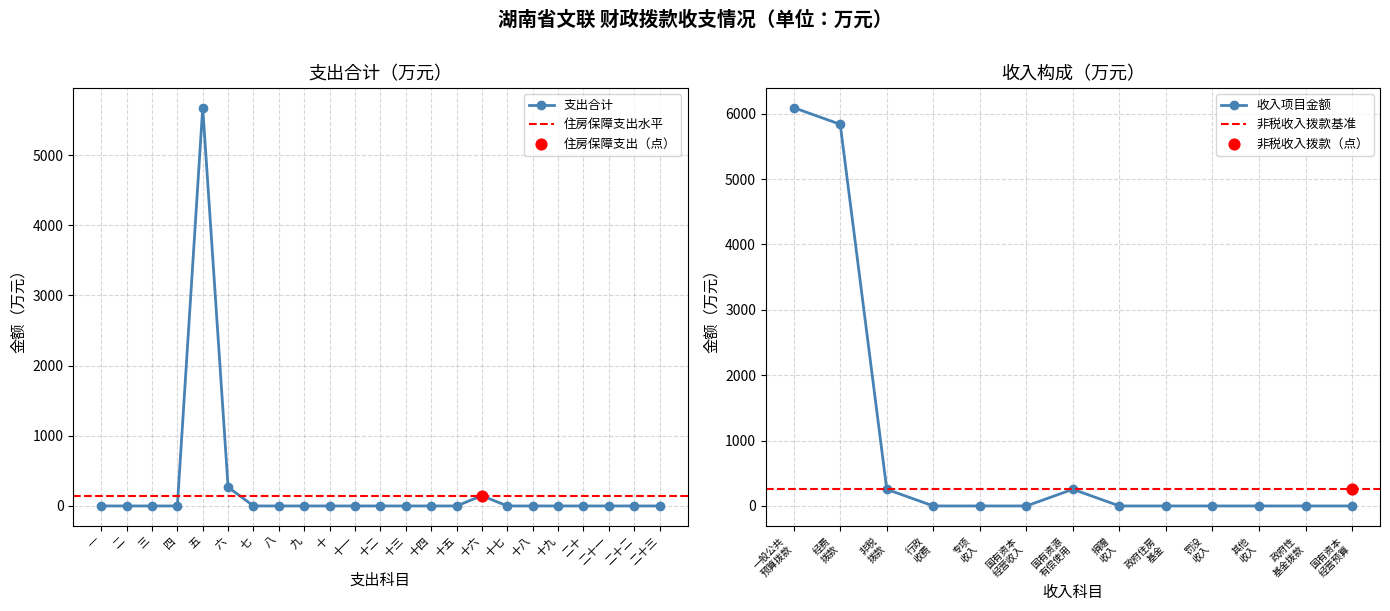

At how many categories does at least one series exceed 678?

1